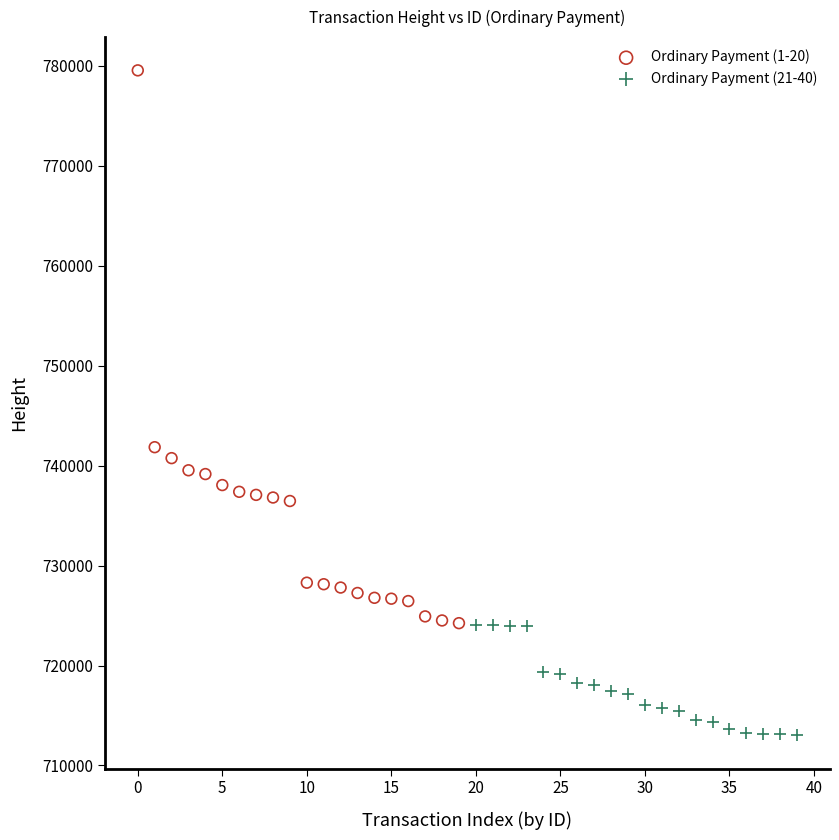

Which series contains the highest Y value?

Ordinary Payment (1-20)